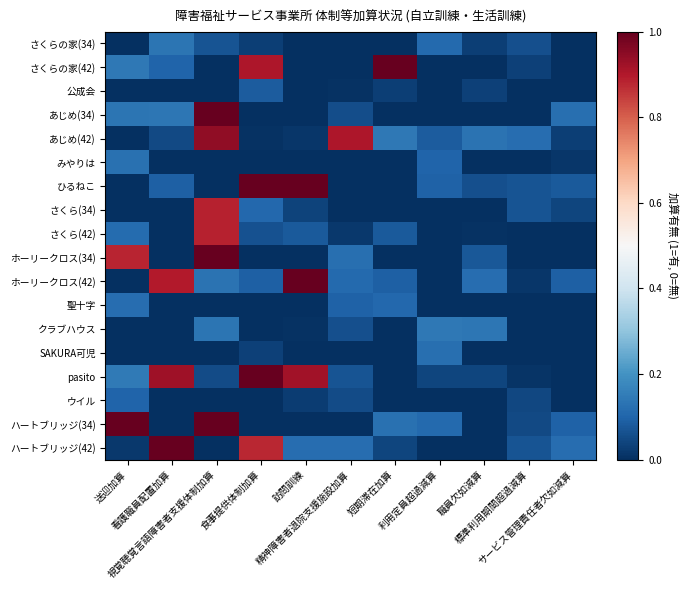

At 職員欠如減算, list the series in order from smallest to largest.

さくらの家(42), あじめ(34), みやりは, さくら(34), SAKURA可児, ウイル, ハートブリッジ(34), ハートブリッジ(42), 聖十字, さくら(42), さくらの家(34), 公成会, pasito, ひるねこ, ホーリークロス(34), ホーリークロス(42), あじめ(42), クラブハウス